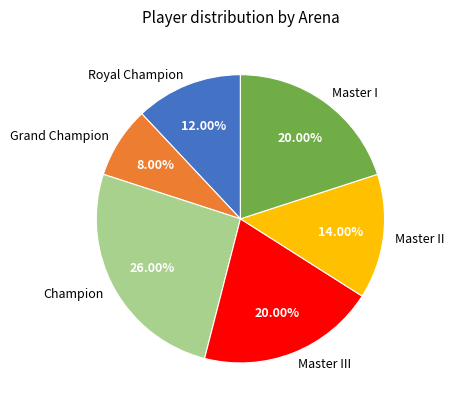

Which category has the biggest portion of the pie?

Champion